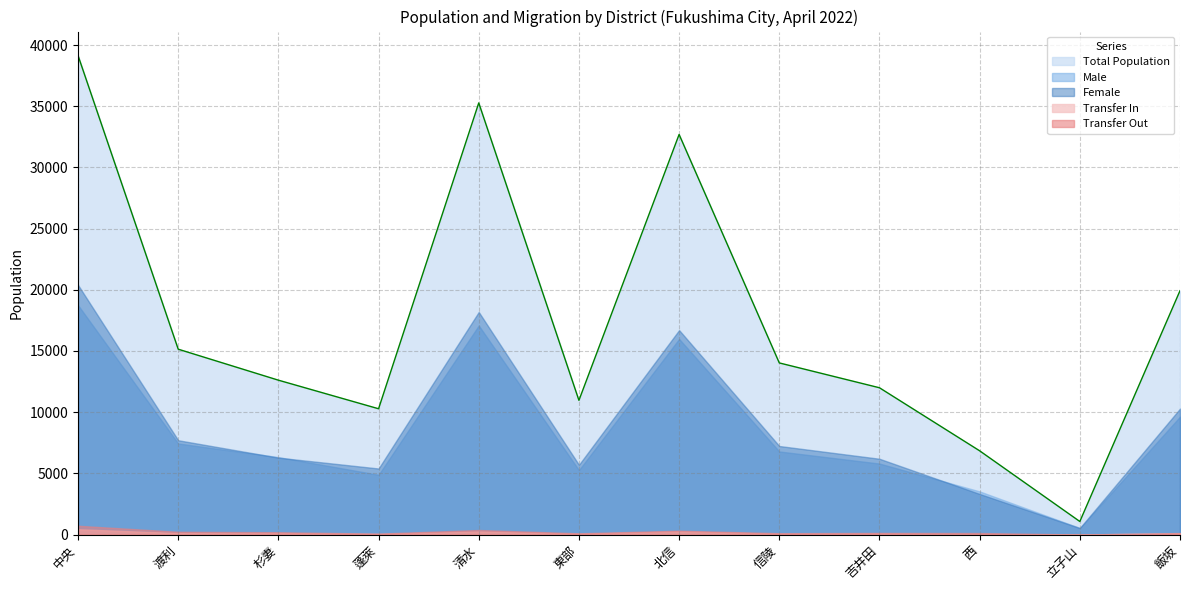

The value of Female at 杉妻 is 8556. True or false?

False